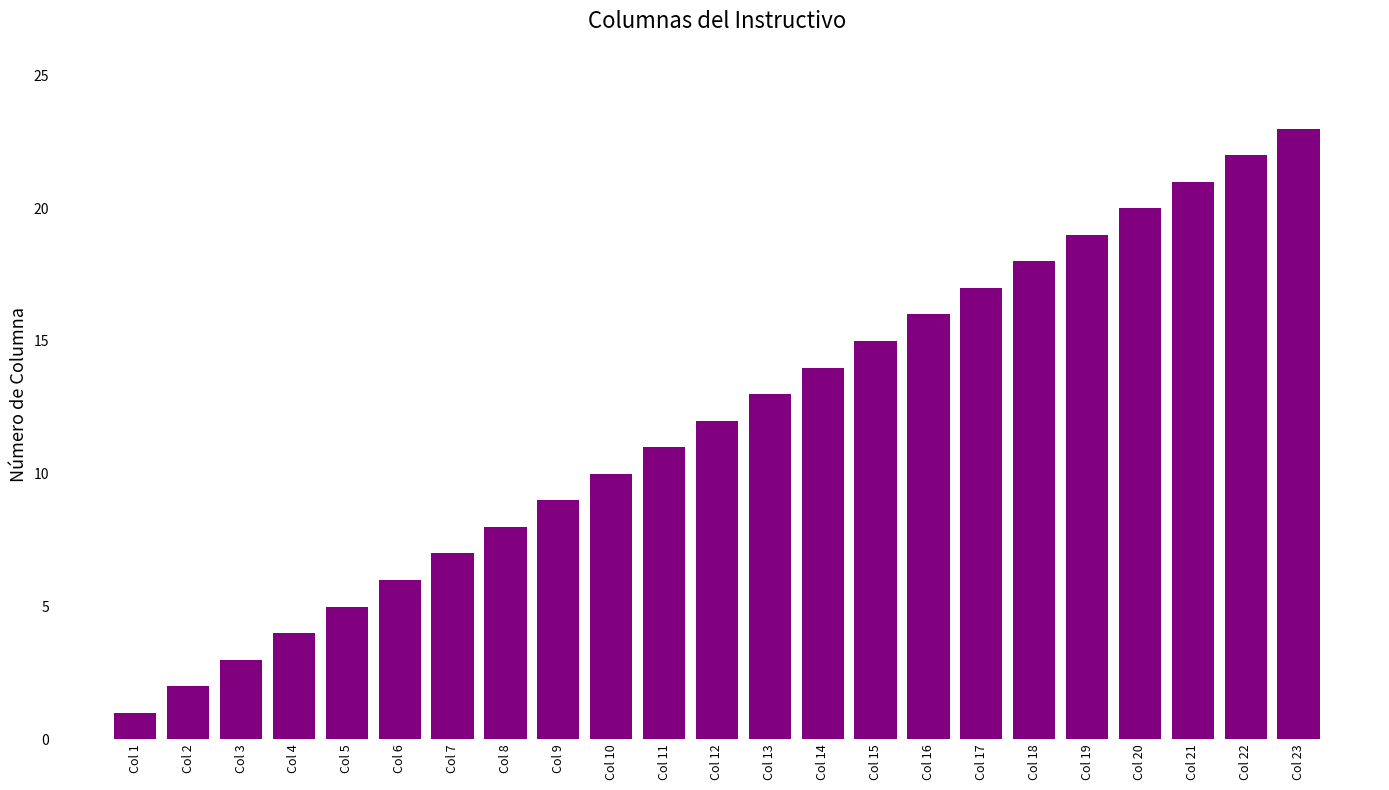

What is the change in value from Col 5 to Col 15?

+10